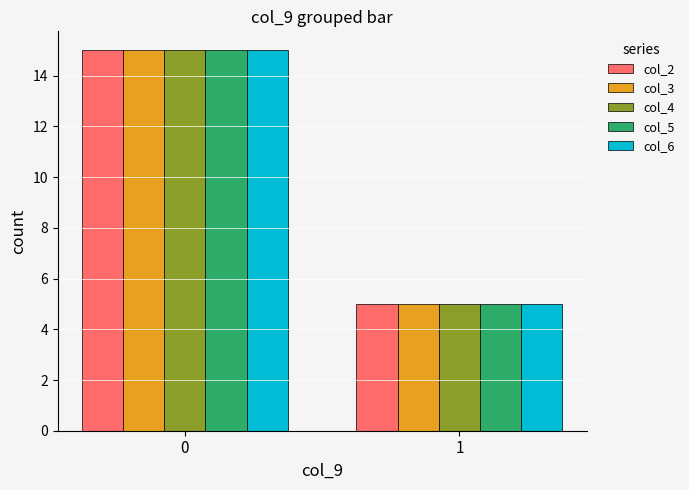

How many bars are there in total?

10